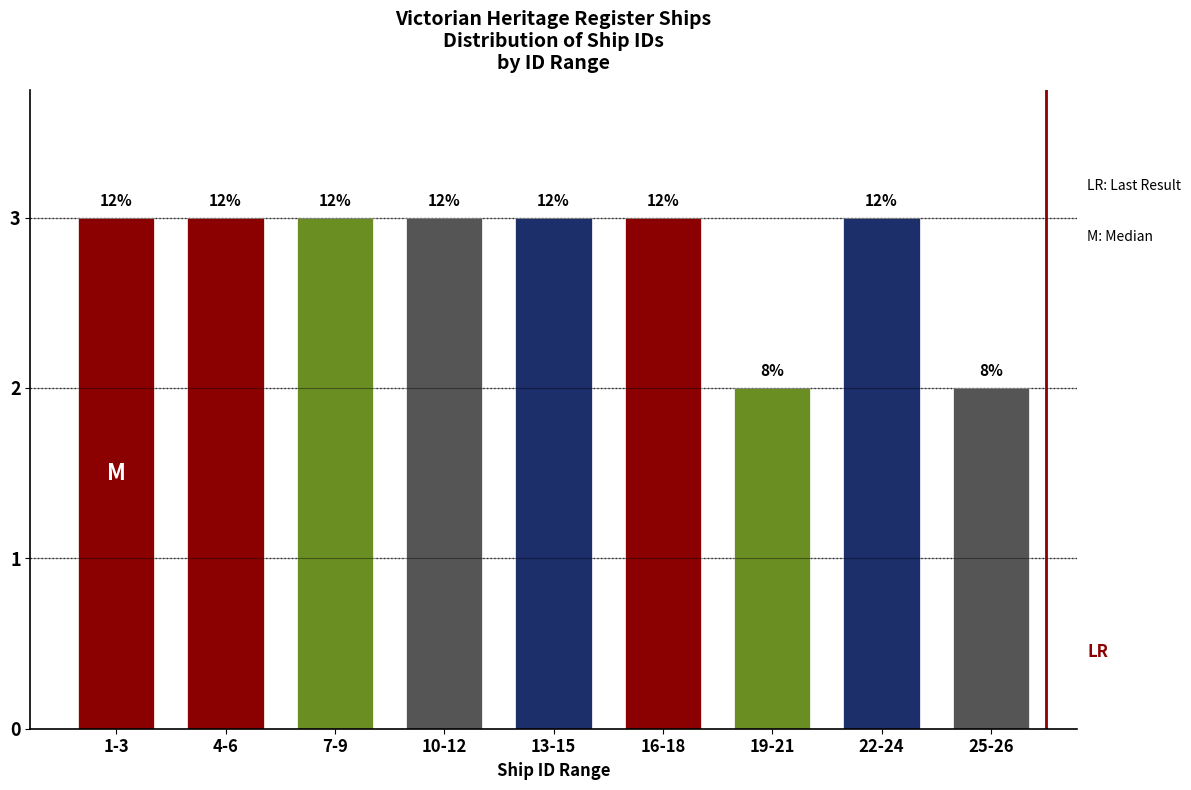

Does the chart contain any negative values?

No